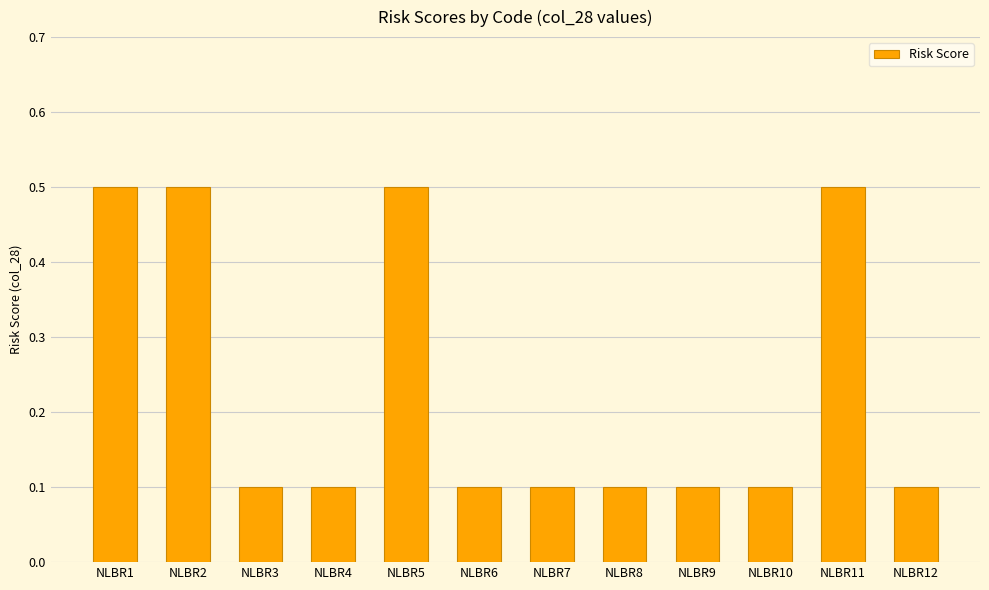

Between NLBR5 and NLBR8, which is larger?

NLBR5